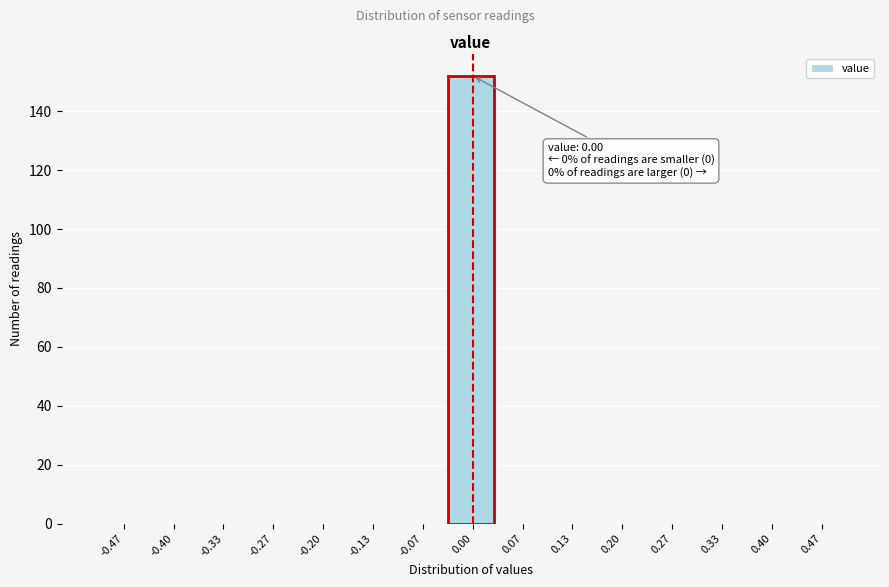

Over which range of the x-axis is the bar tallest?

-0.03 to 0.03